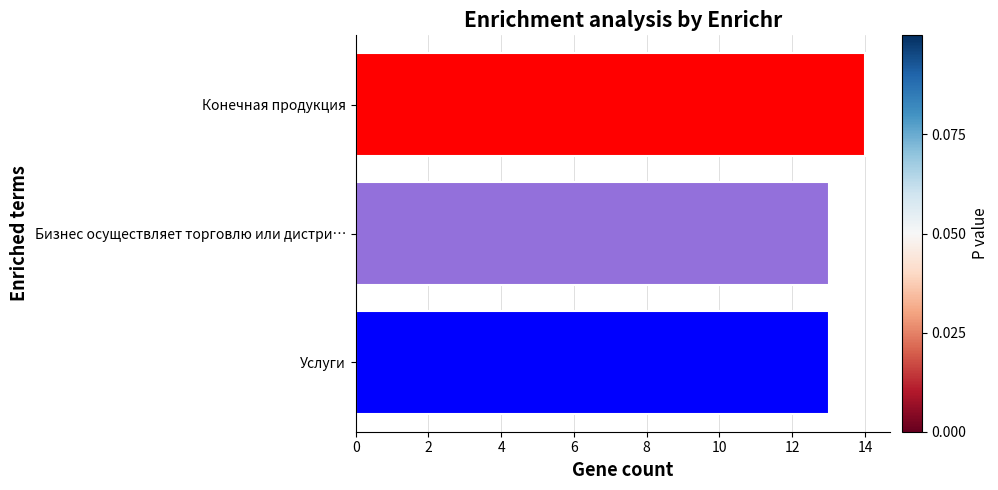

The chart shows a value of 13 at Услуги. True or false?

True